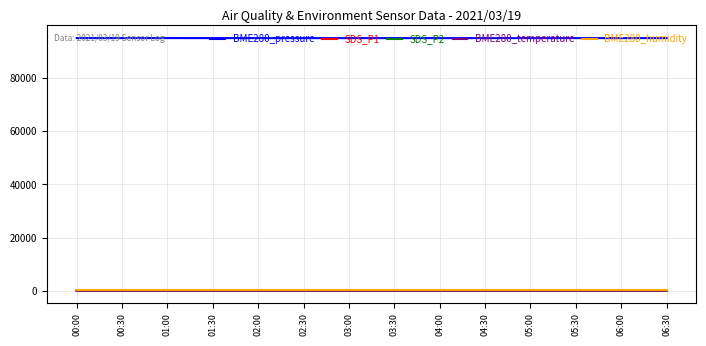

What is the greatest value displayed?

95124.6